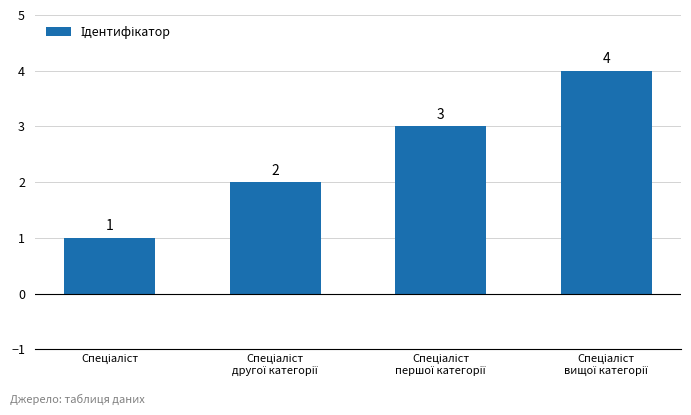

Count the values in the range 2 to 4.

3